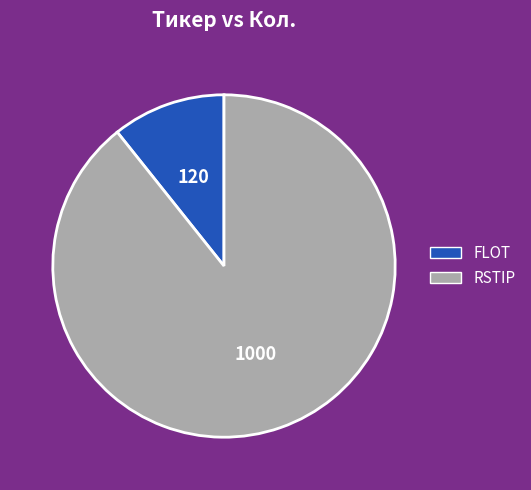

Which slice represents more than half of the pie?

RSTIP